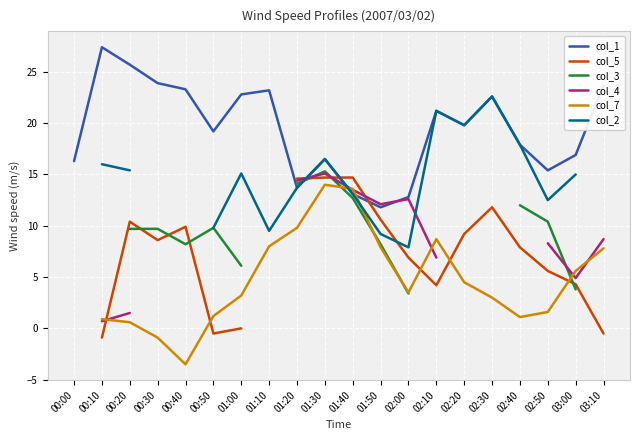

After their last crossing, which series has the higher values: col_7 or col_4?

col_4